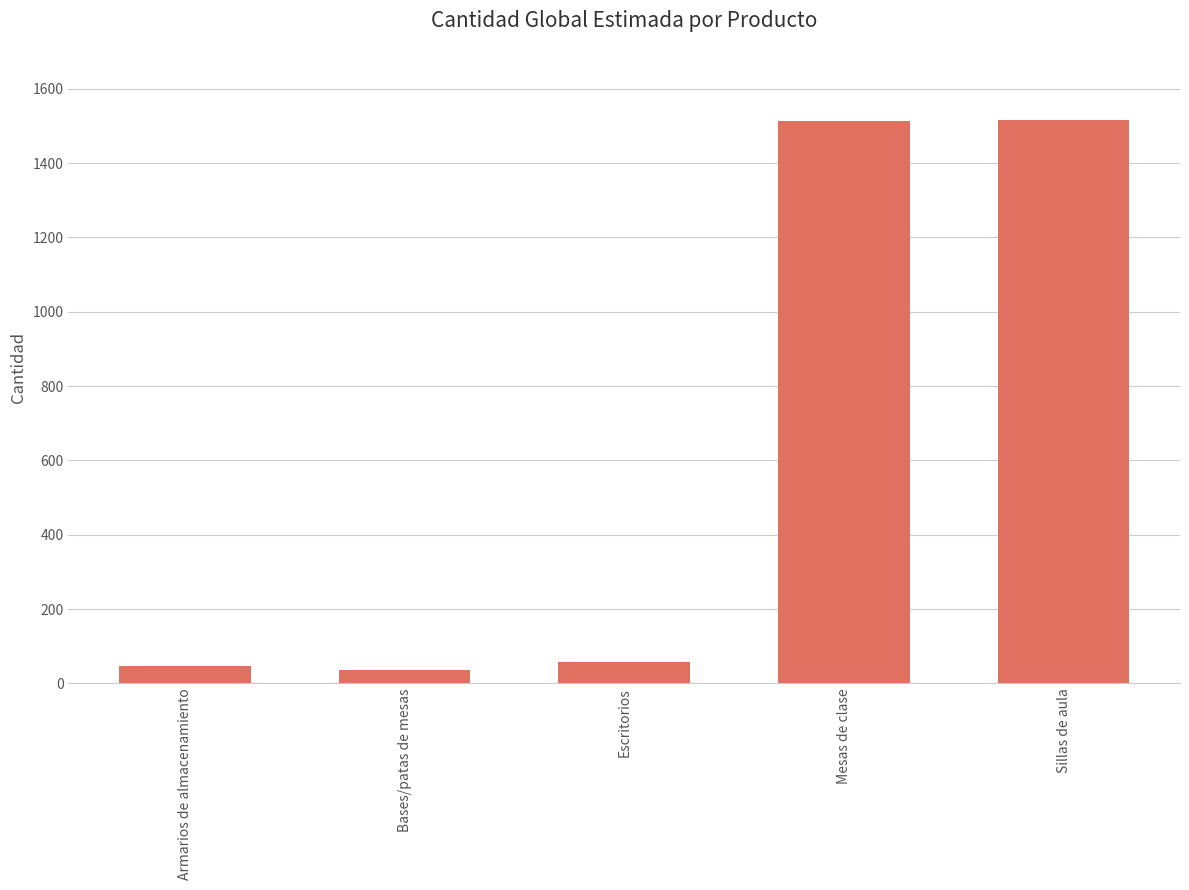

What position from the left is Armarios de almacenamiento?

1